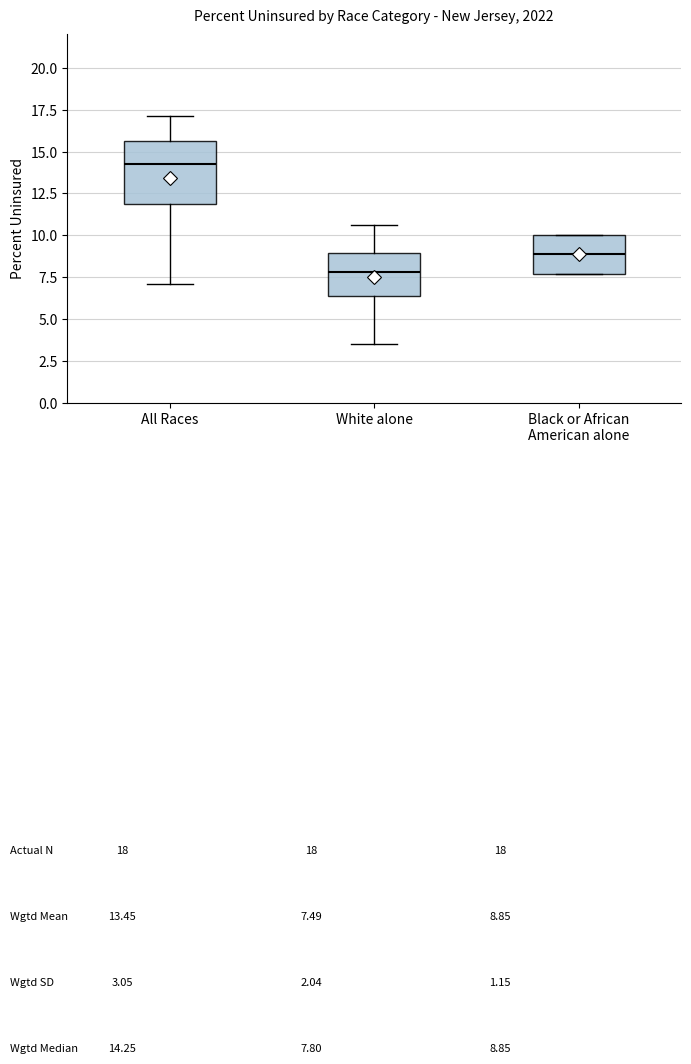

Which box is the tallest, from its lower edge to its upper edge?

All Races